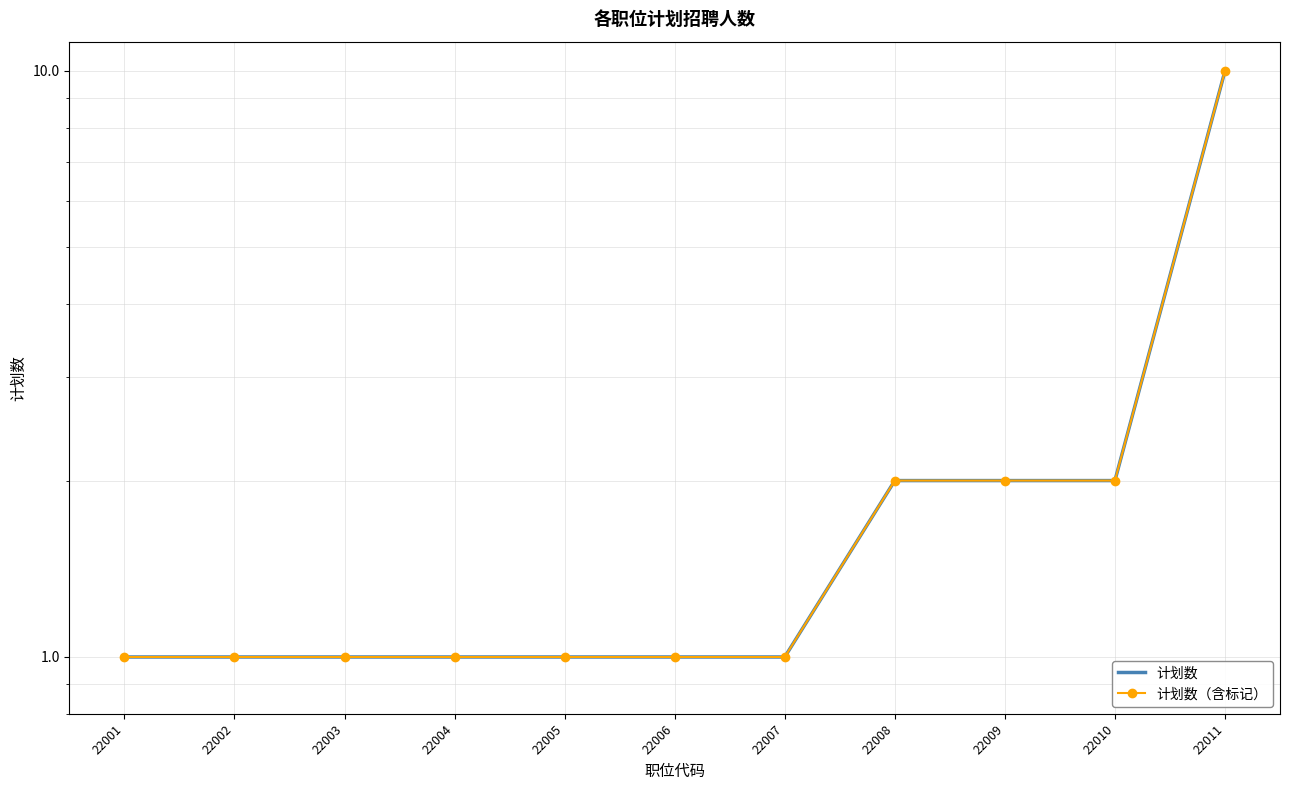

At which category is the sum across all series the highest?

22011